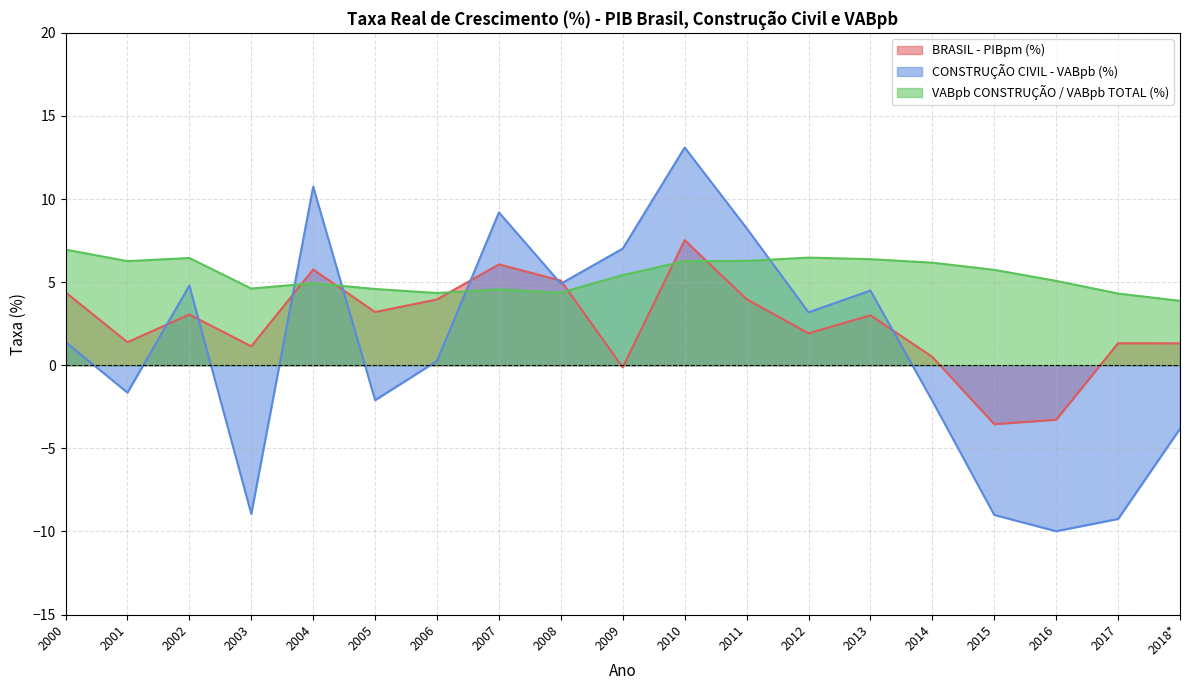

Reading left to right, list all the values displayed in this chart.

BRASIL - PIBpm (%): 2000=4.4	2001=1.4	2002=3.1	2003=1.1	2004=5.8	2005=3.2	2006=4.0	2007=6.1	2008=5.1	2009=-0.1	2010=7.5	2011=4.0	2012=1.9	2013=3.0	2014=0.5	2015=-3.5	2016=-3.3	2017=1.3	2018*=1.3
CONSTRUÇÃO CIVIL - VABpb (%): 2000=1.4	2001=-1.6	2002=4.8	2003=-8.9	2004=10.7	2005=-2.1	2006=0.3	2007=9.2	2008=4.9	2009=7.0	2010=13.1	2011=8.2	2012=3.2	2013=4.5	2014=-2.1	2015=-9.0	2016=-10.0	2017=-9.2	2018*=-3.8
VABpb CONSTRUÇÃO / VABpb TOTAL (%): 2000=7.0	2001=6.3	2002=6.5	2003=4.6	2004=4.9	2005=4.6	2006=4.3	2007=4.6	2008=4.4	2009=5.4	2010=6.3	2011=6.3	2012=6.5	2013=6.4	2014=6.2	2015=5.7	2016=5.1	2017=4.3	2018*=3.9